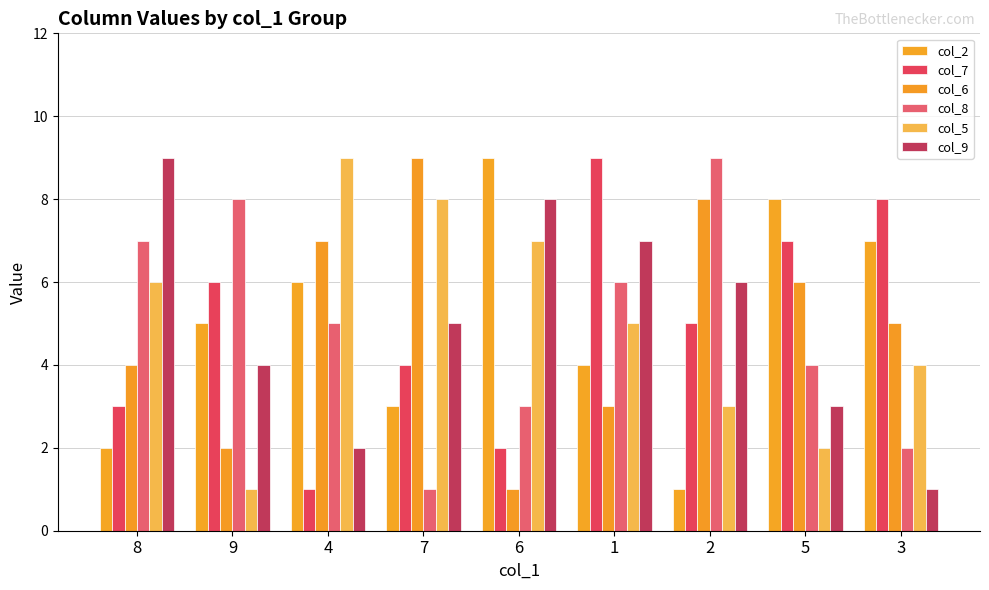

Between 1 and 3, which series saw the biggest shift?

col_9